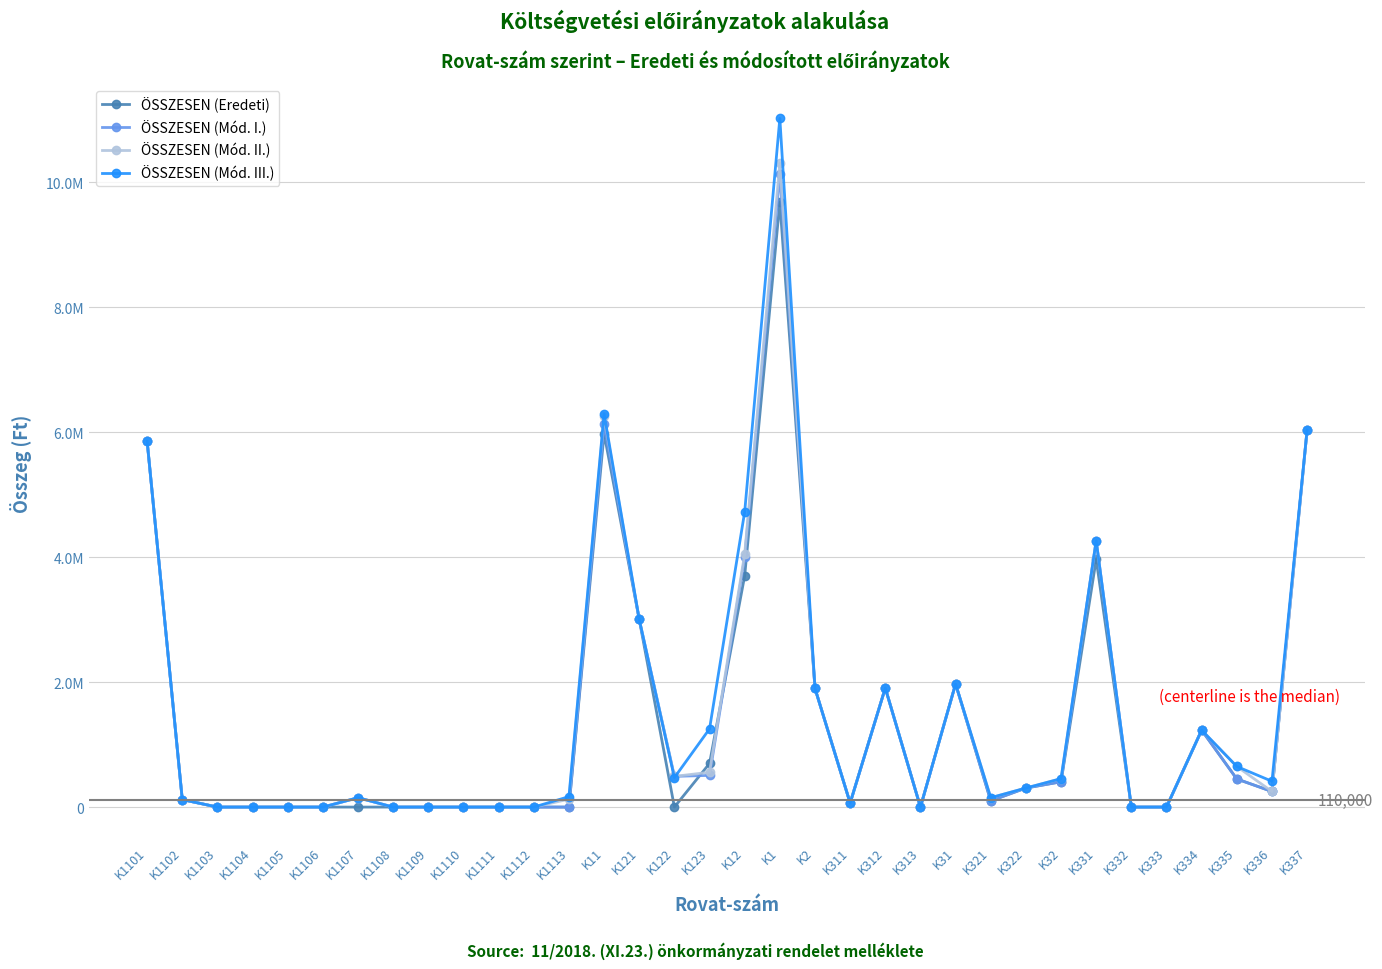

Does the chart have visible grid lines?

Yes